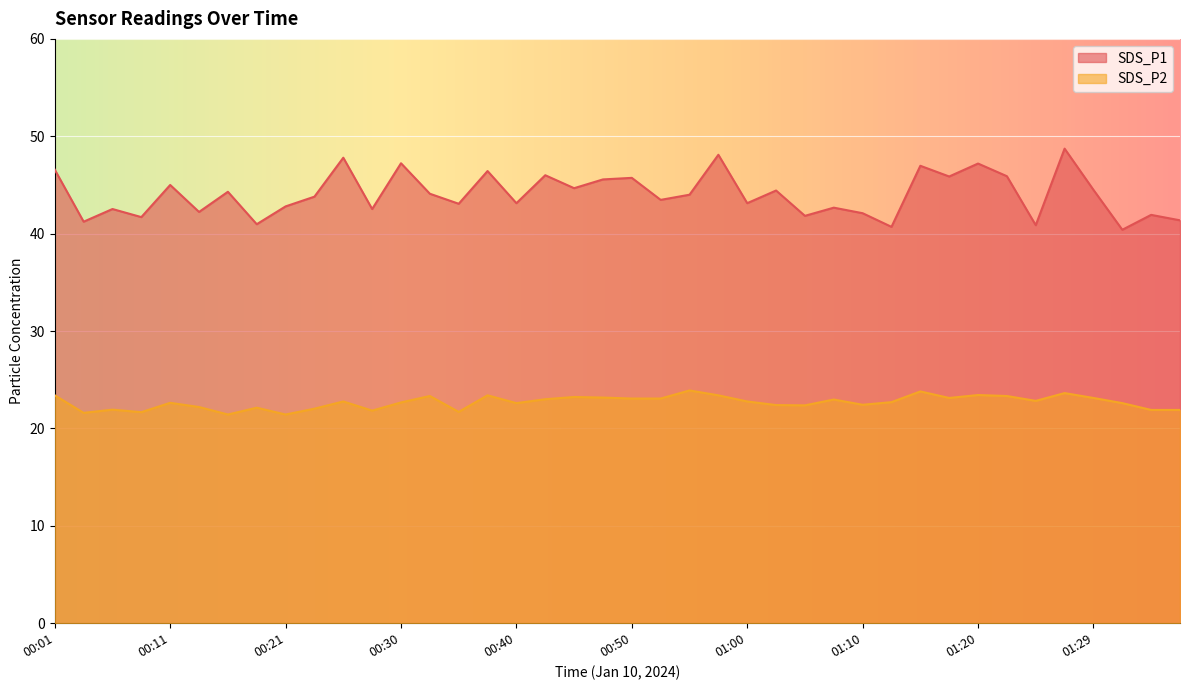

How many lines are shown in the chart?

2